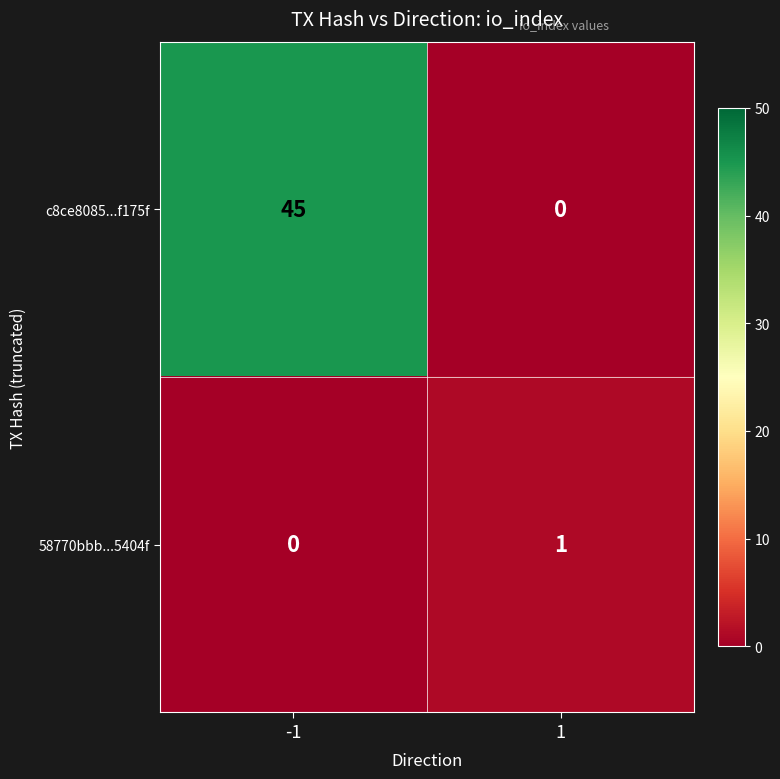

Which series has the largest total across all categories?

c8ce8085...f175f